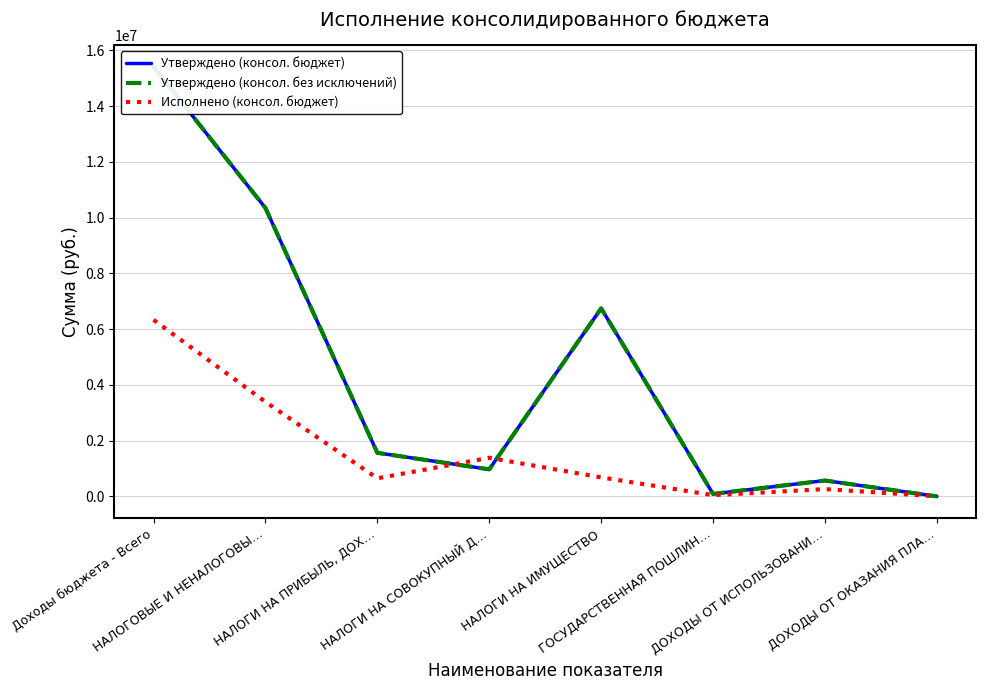

Count the number of data series in this chart.

3